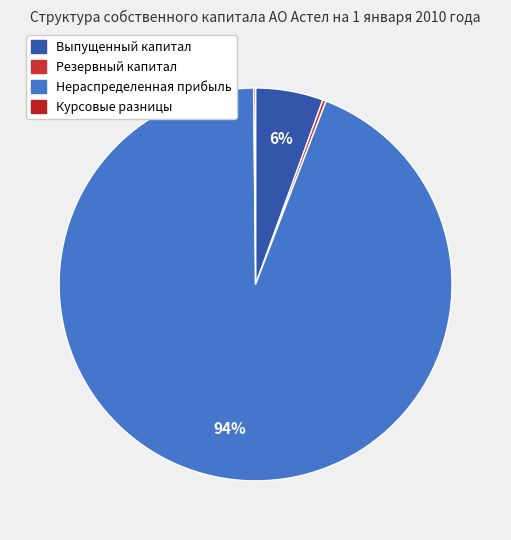

Does any single category account for the majority?

Yes